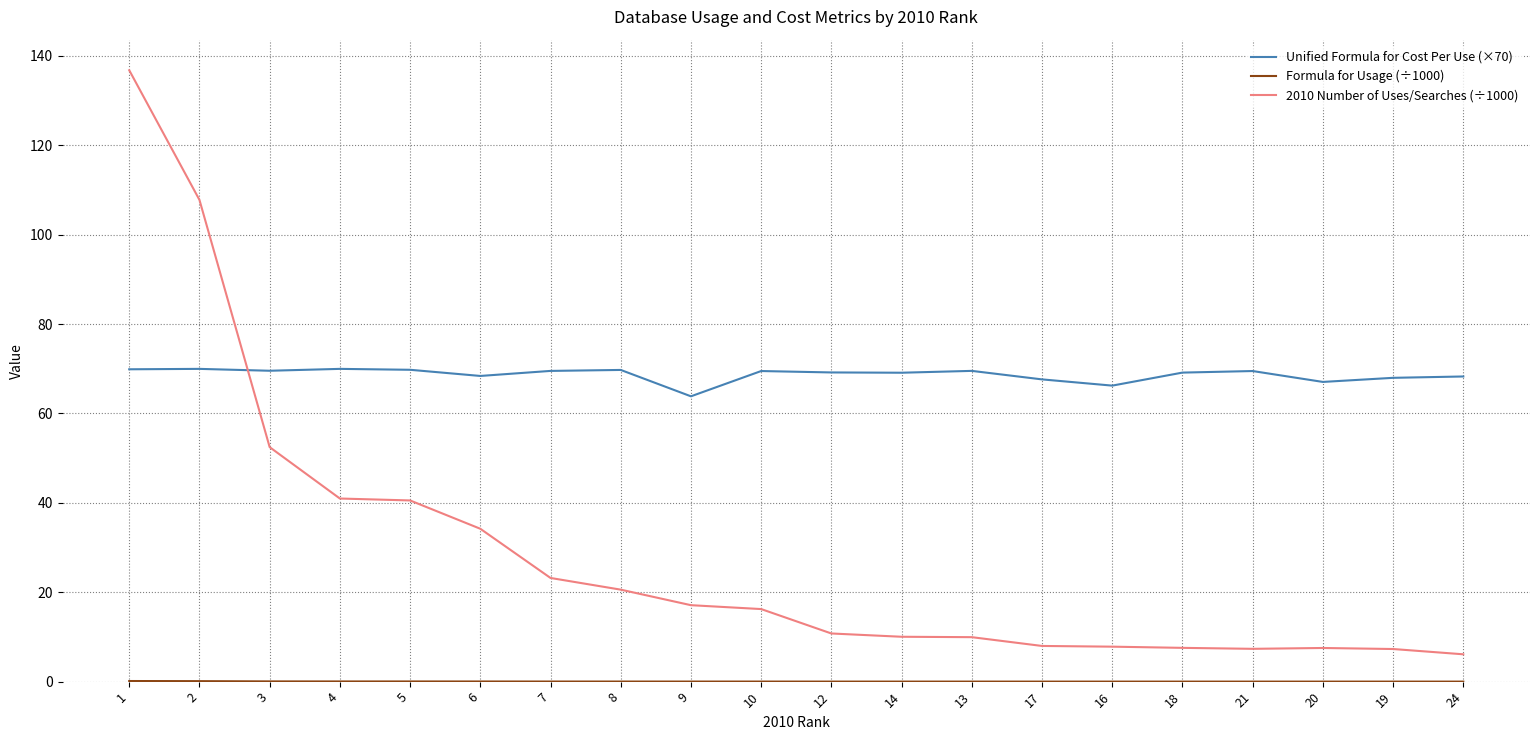

Which series has the largest range (max minus min)?

2010 Number of Uses/Searches (÷1000)